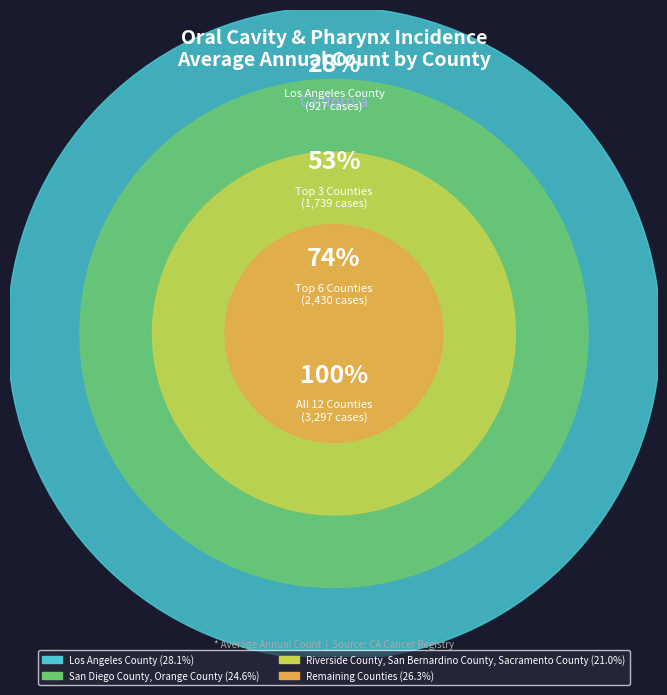

Does any single category account for the majority?

No